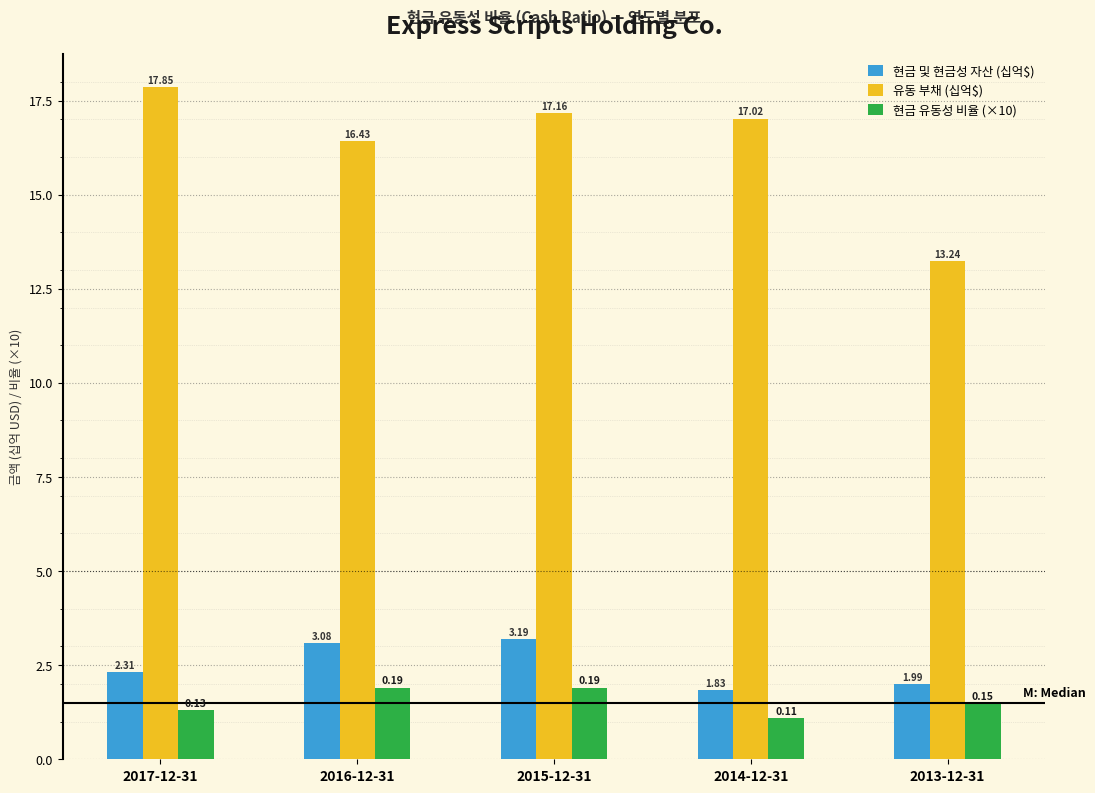

What is the difference between the maximum and minimum values in the 유동 부채 (십억$) series?

4.6